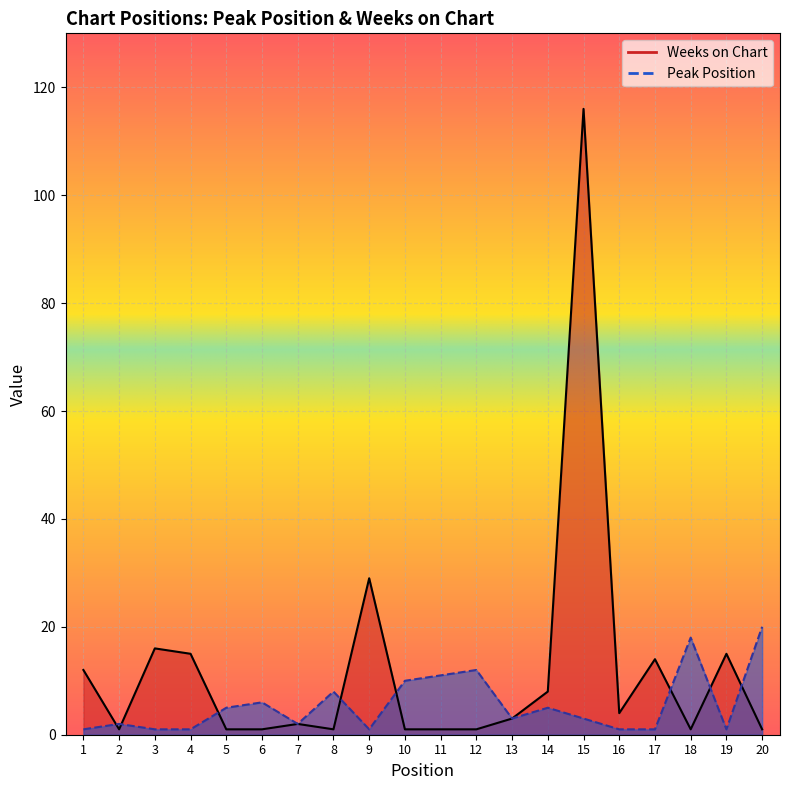

List the series in order of their overall mean, lowest first.

Peak Position, Weeks on Chart